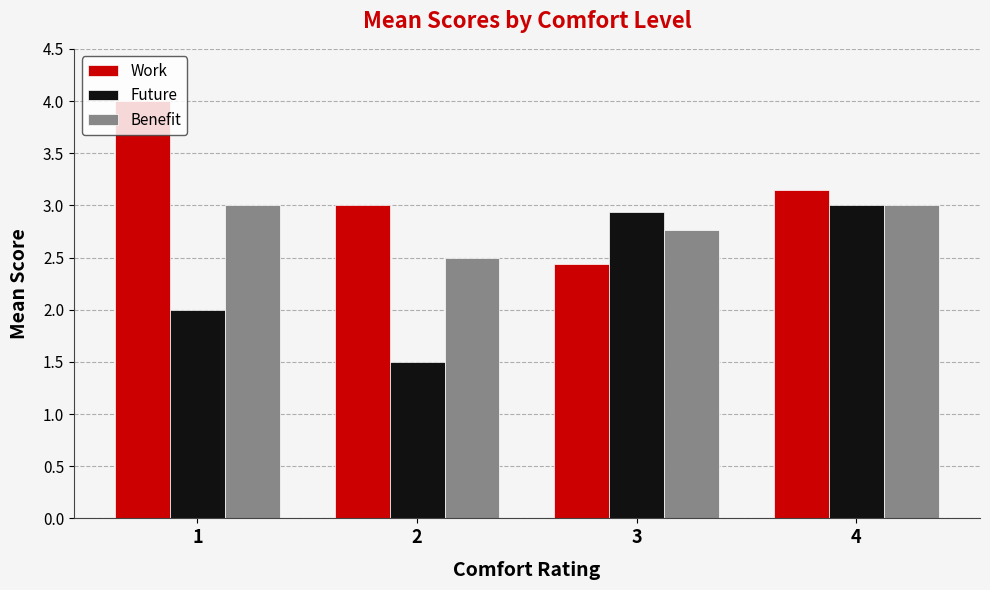

Reading left to right, what are all the values shown in this chart?

Work: 1=4.0	2=3.0	3=2.4	4=3.1
Future: 1=2.0	2=1.5	3=2.9	4=3.0
Benefit: 1=3.0	2=2.5	3=2.8	4=3.0